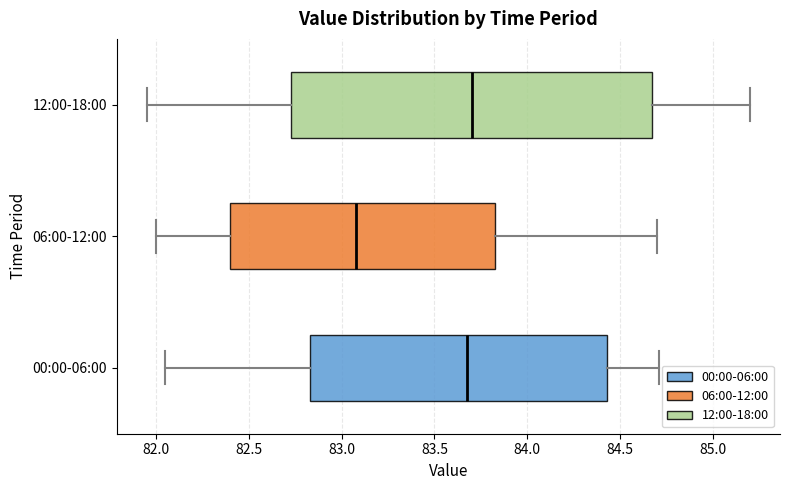

Which box is the widest, from its left edge to its right edge?

12:00-18:00